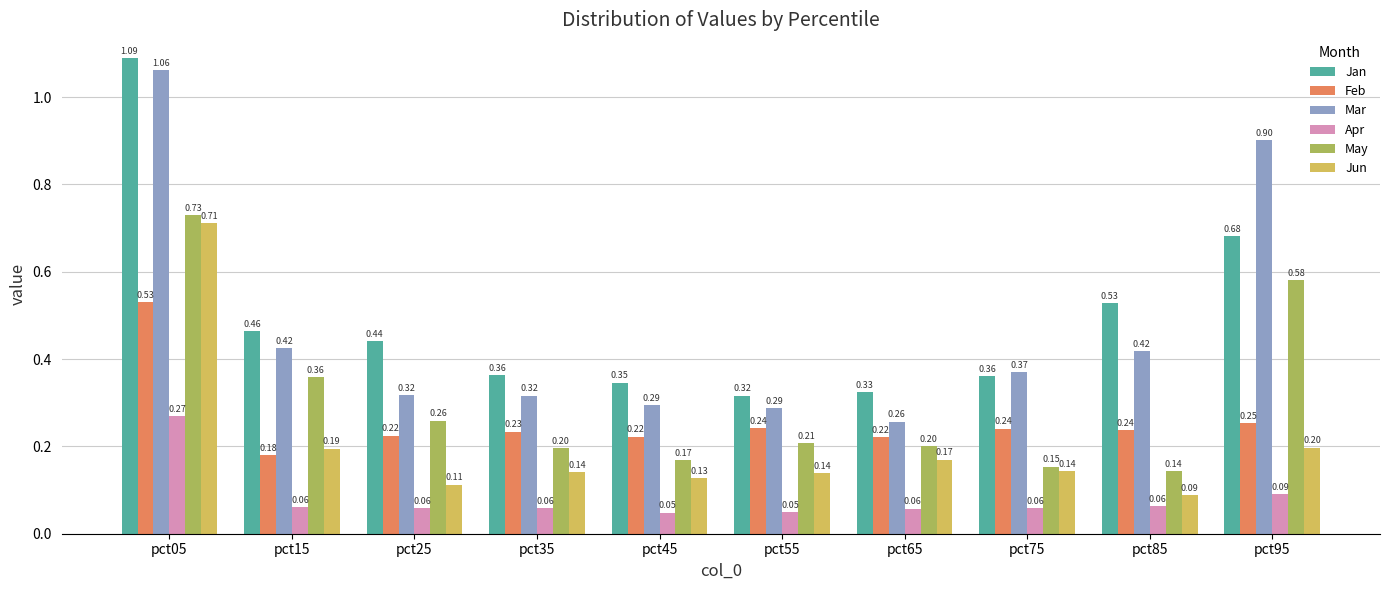

Count the Jun values in the range 0 to 1.

10